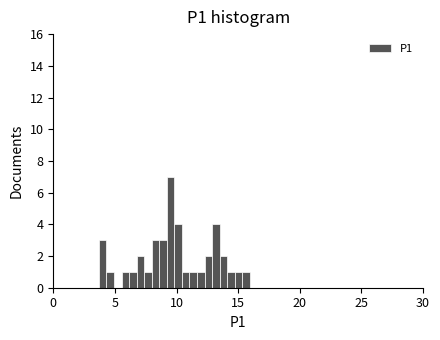

Around what value on the x-axis is the tallest bar? Give the approximate position of its centre, as read against the axis.

9.5